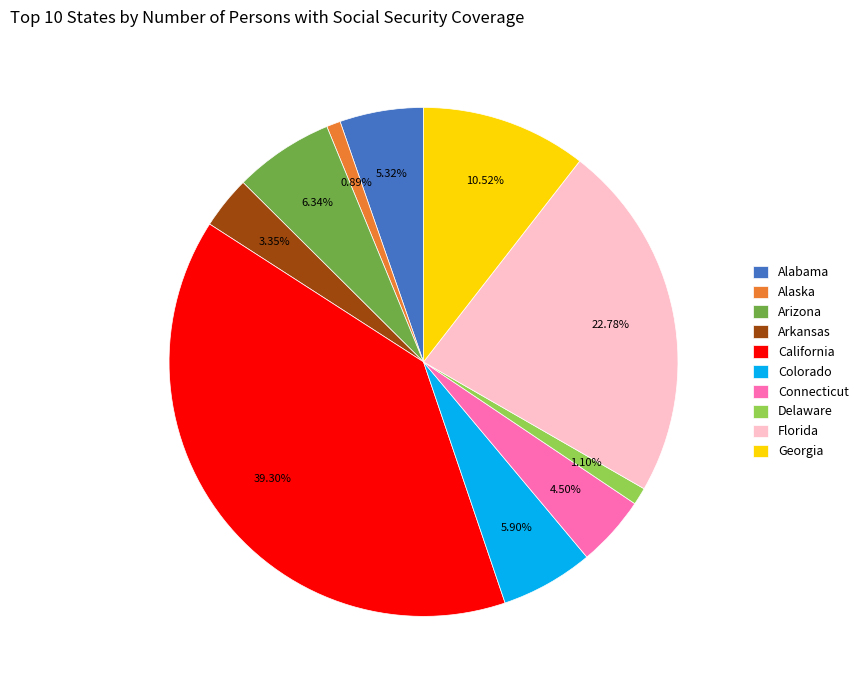

Approximately how many times larger is the value at Connecticut compared to Alaska?

5.1